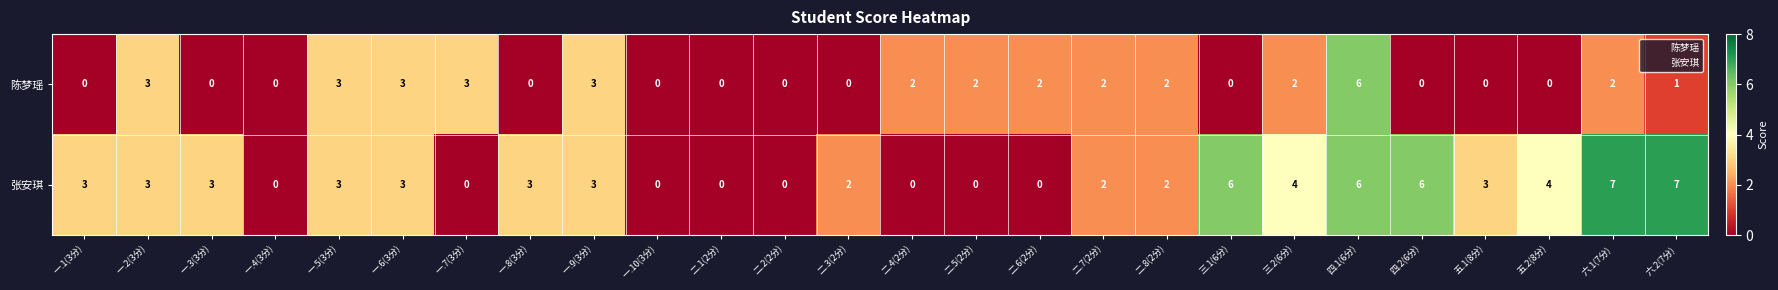

Rank the series by their maximum value, from highest to lowest.

张安琪, 陈梦瑶